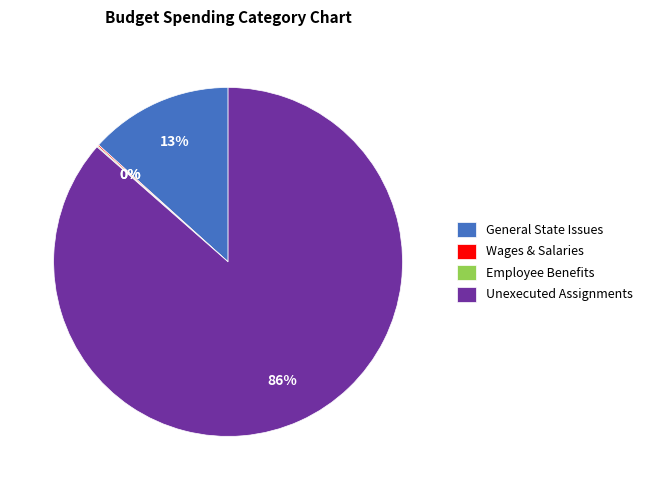

Which slice is the largest?

Unexecuted Assignments